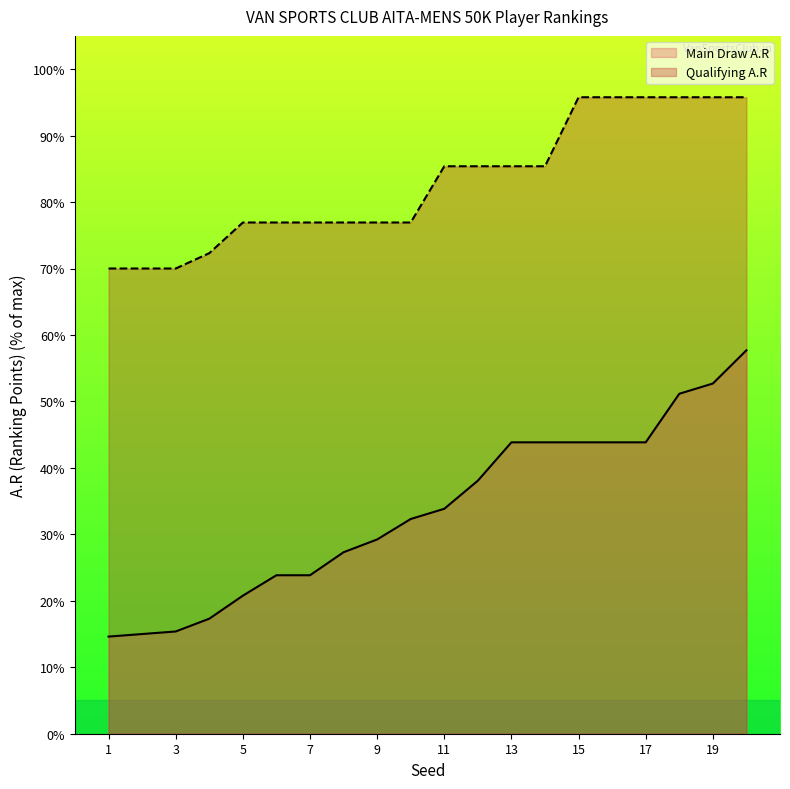

What is the total value across all series at 17?

139.6